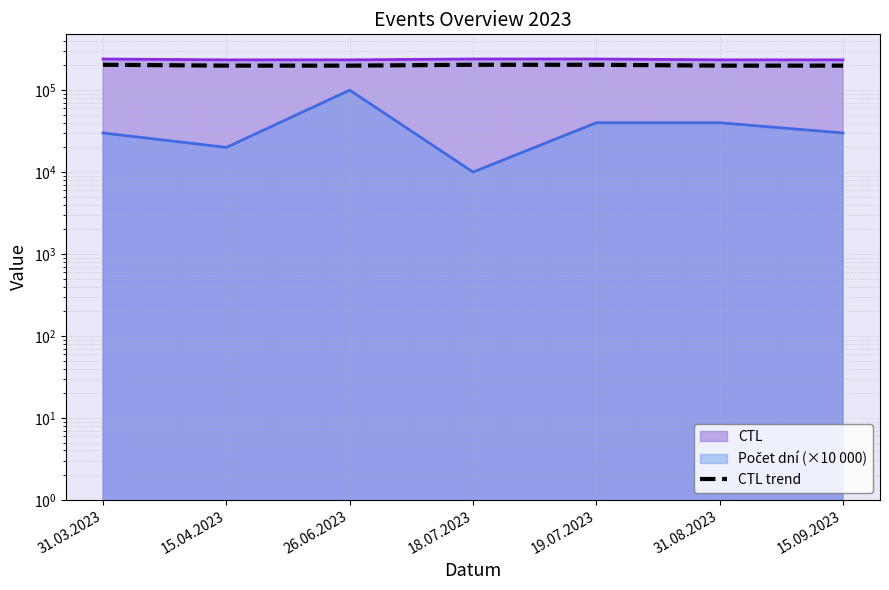

How many points are higher than both their immediate neighbors (excluding endpoints)?

1